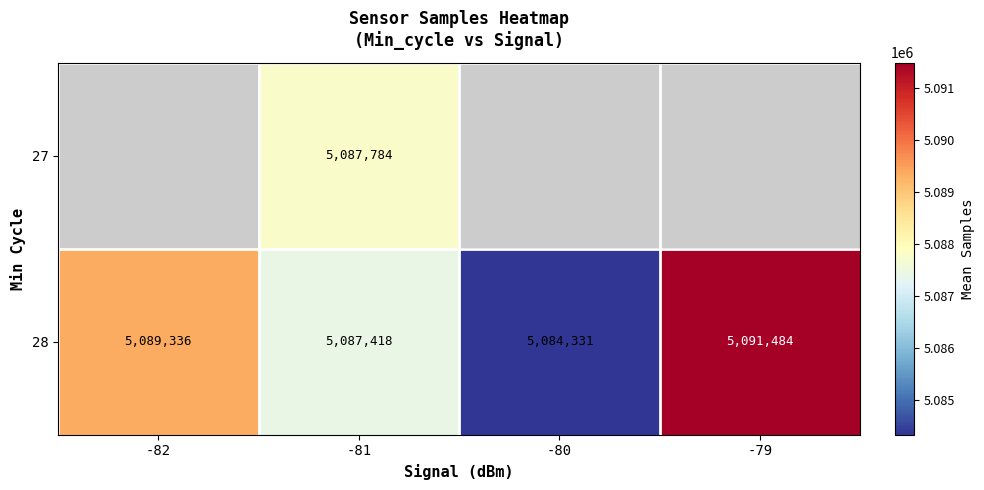

Rank the series at -81 from highest to lowest value.

27, 28